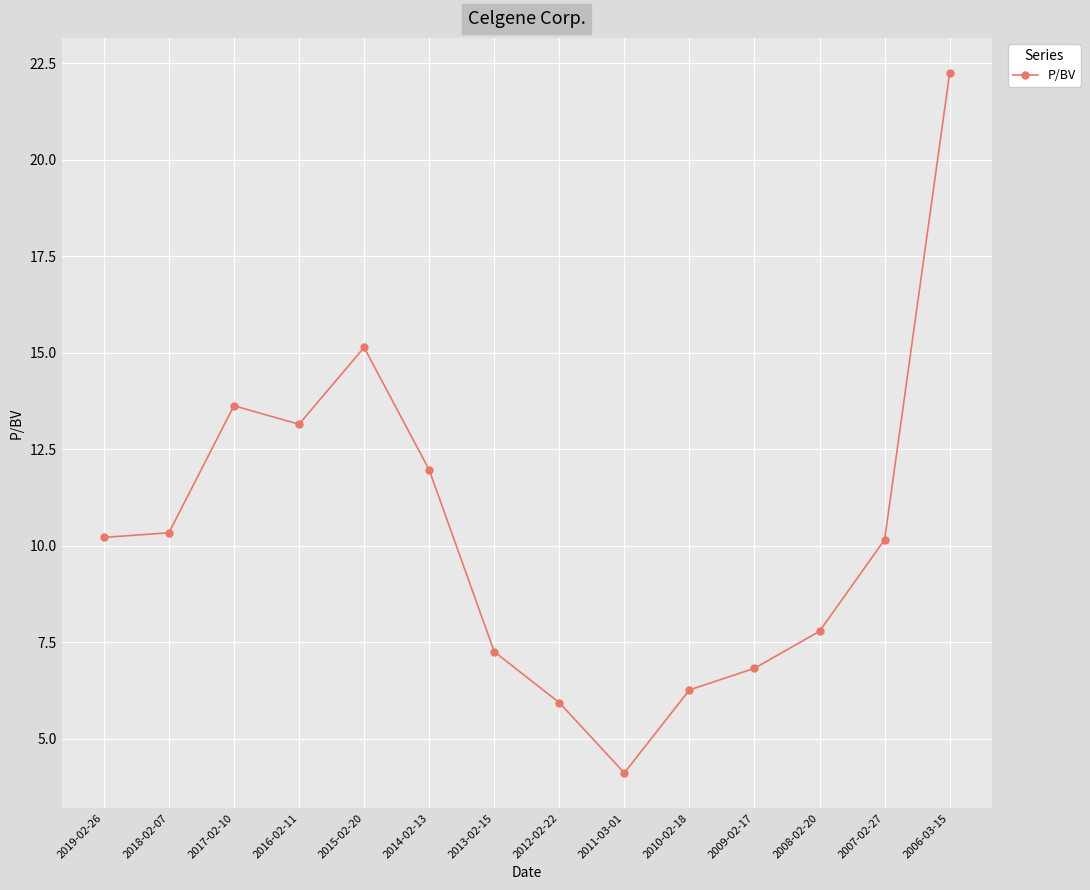

What position from the right is 2010-02-18?

5